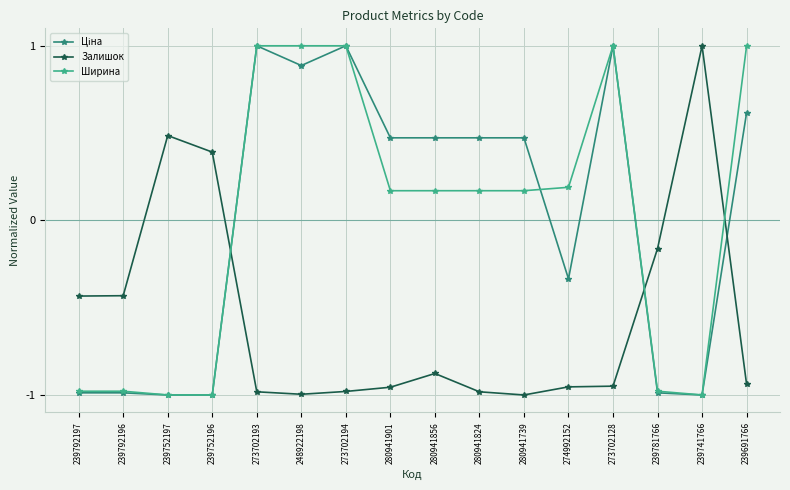

The value of Залишок at 239792197 is -0.8. True or false?

False